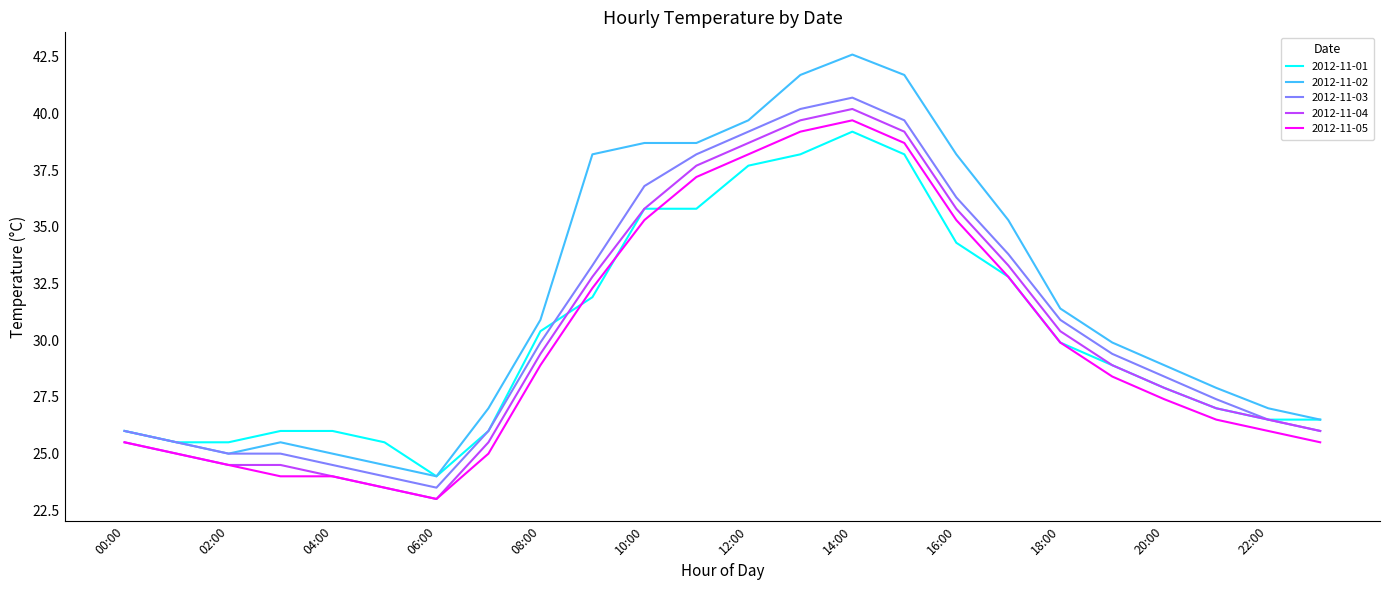

True or false: 2012-11-02 and 2012-11-05 cross at least once.

False